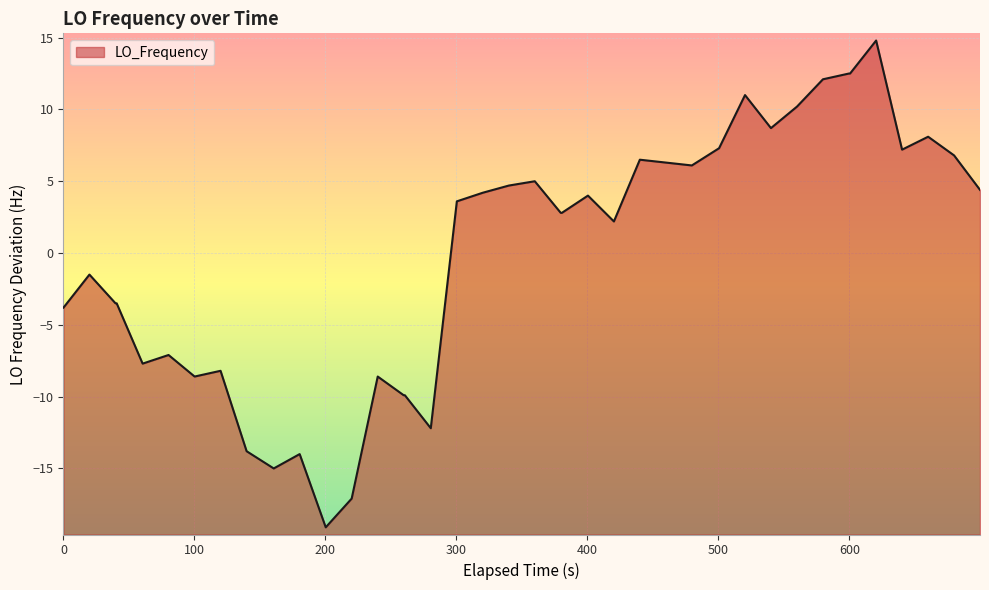

What is the difference between the maximum and minimum values?

33.9